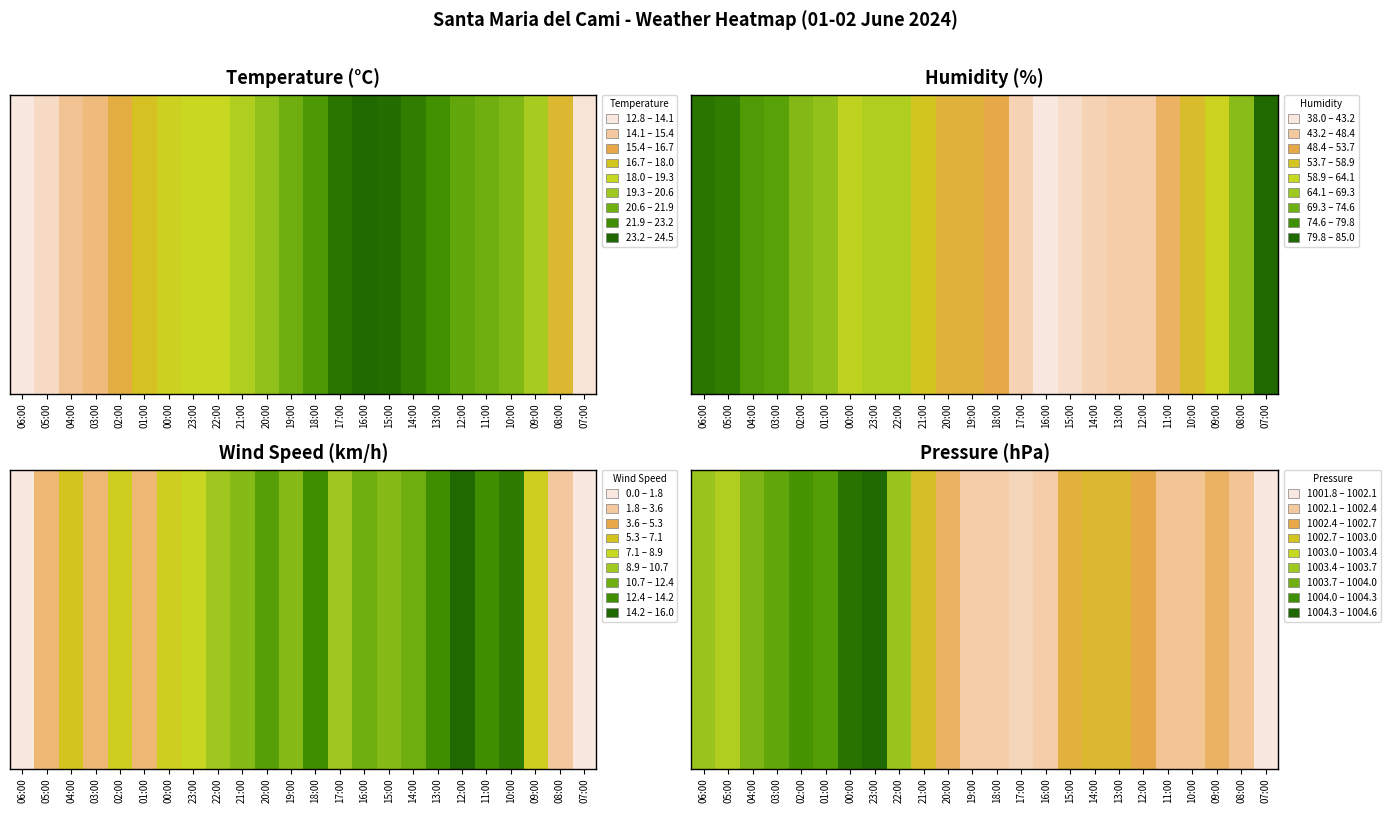

What is the change in value from 23:00 to 21:00?

-0.6